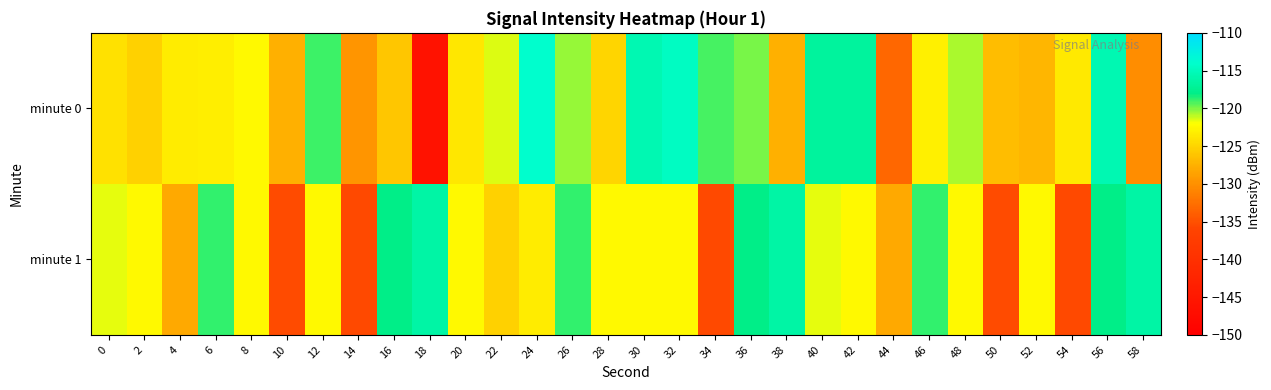

Rank the series by their maximum value, from highest to lowest.

minute 0, minute 1